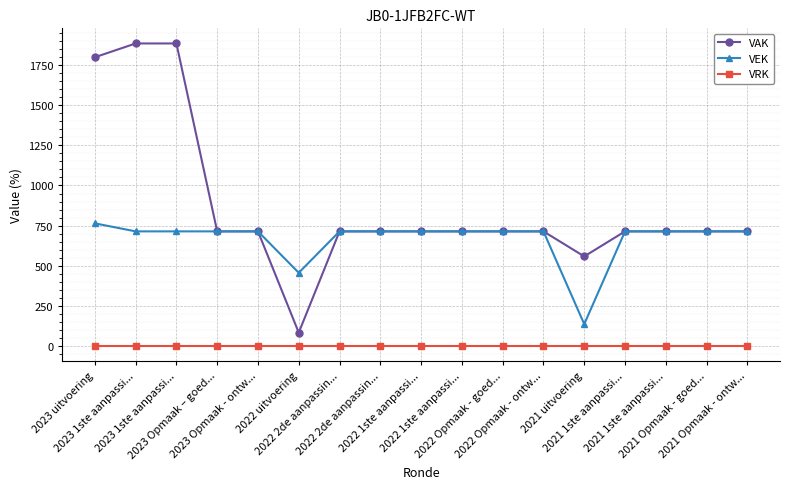

How many lines are shown in the chart?

3